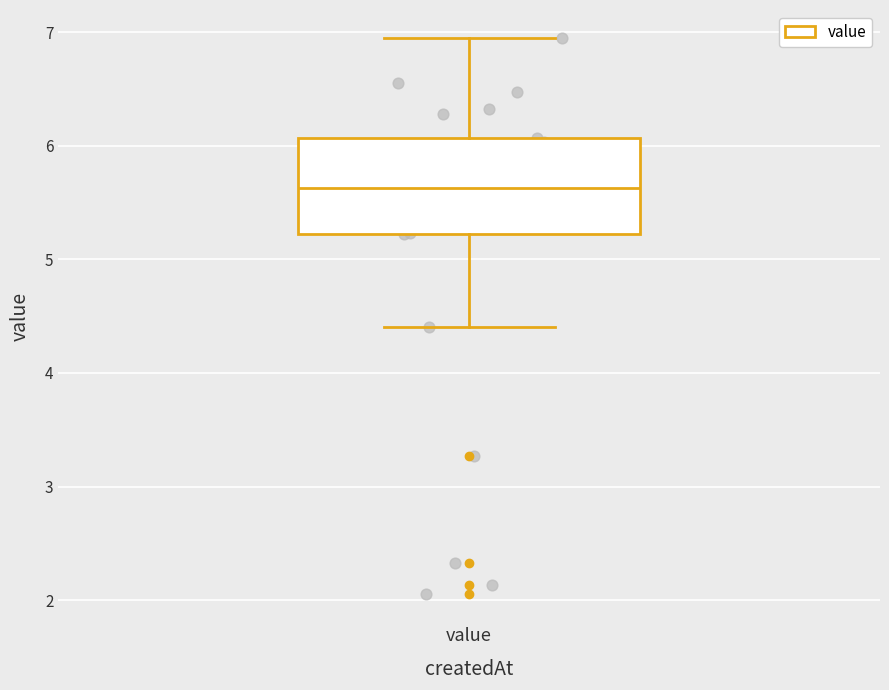

Transcribe this box plot: give where the median line is, the range the box spans, and where the two whiskers end, as read against the y-axis. The values are not printed on the chart, so give them approximately, as read against the axis.

median 5.6, box 5.2 to 6.1, whiskers 4.4 to 7.0